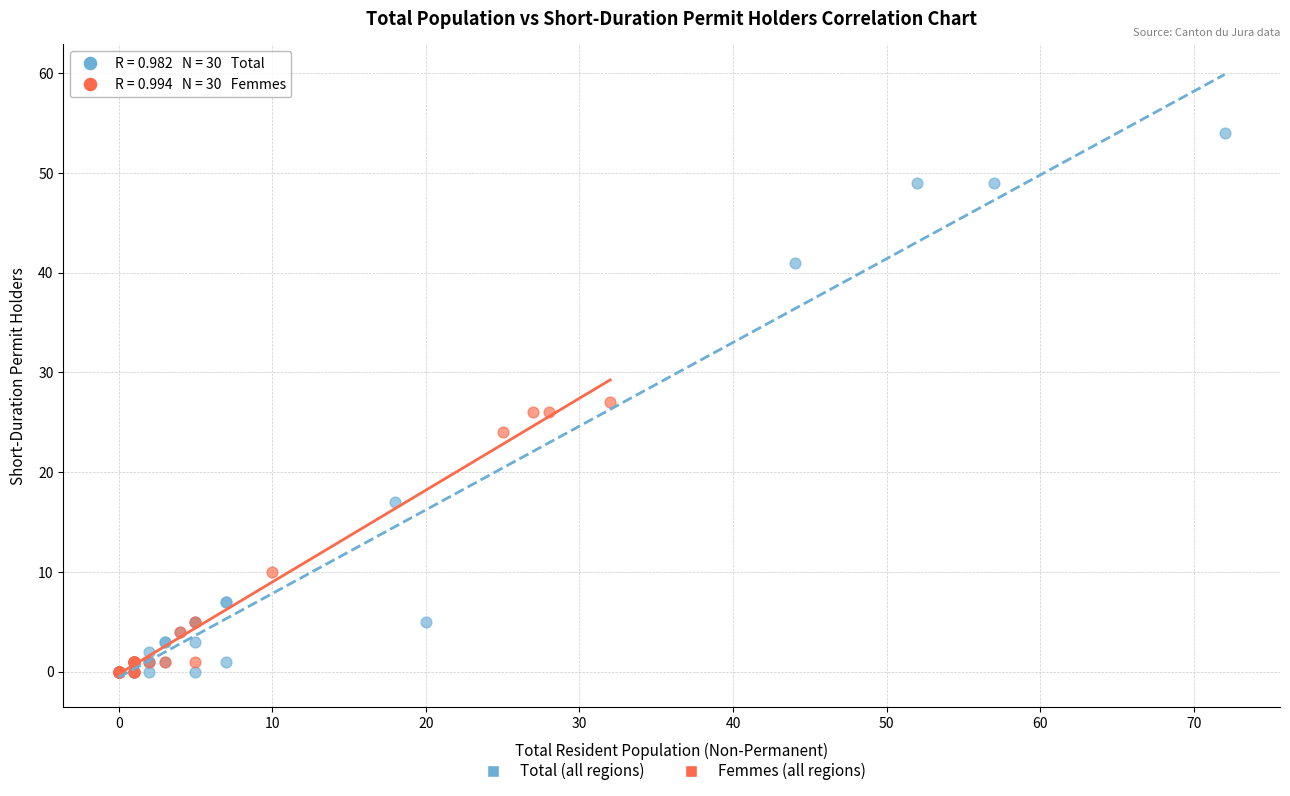

What are all the series names shown in the legend?

Total (all regions), Femmes (all regions)